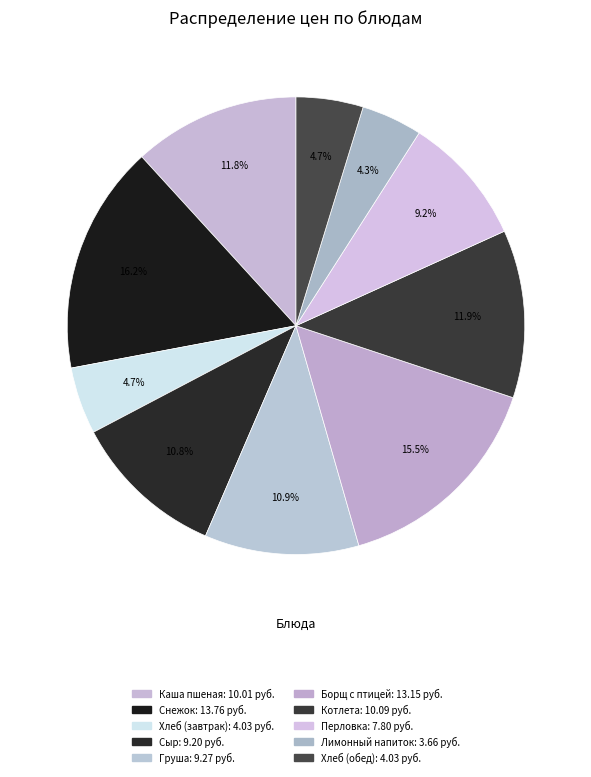

How many slices are in this pie chart?

10